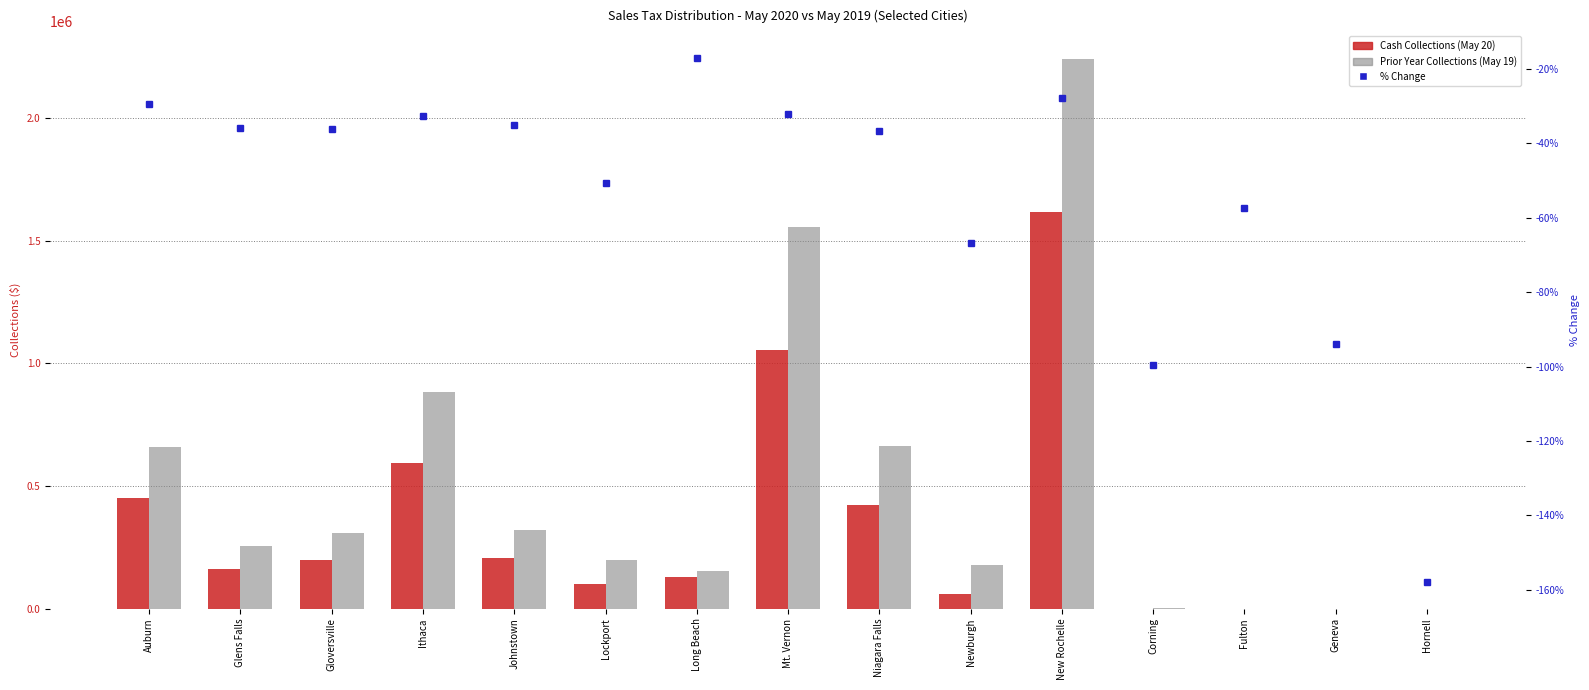

What is the difference between the Prior Year Collections (May 19) values at Ithaca and Gloversville?

571957.3